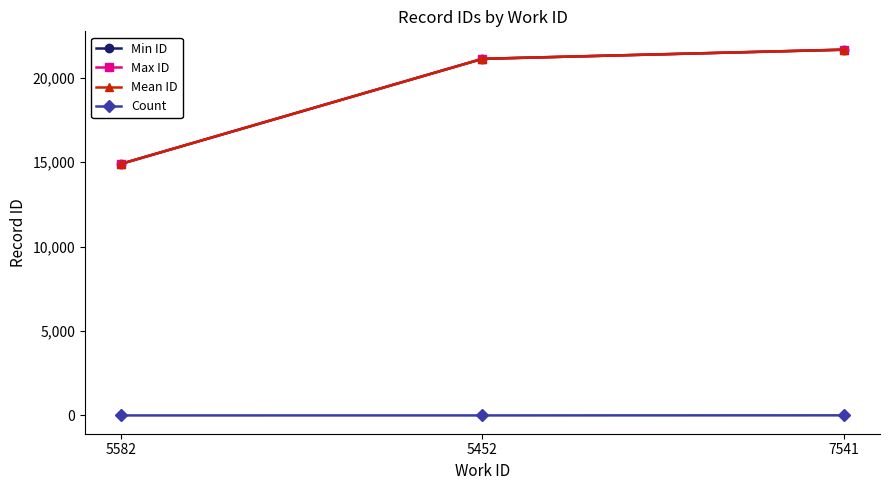

How many lines are shown in the chart?

4